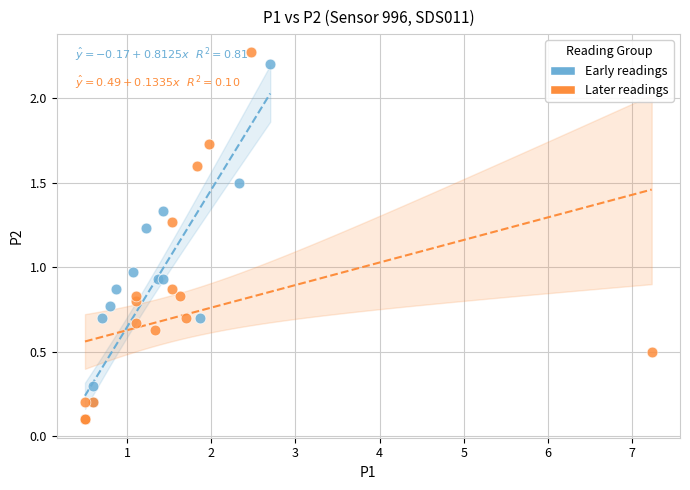

Which series reaches the maximum Y coordinate?

Later readings